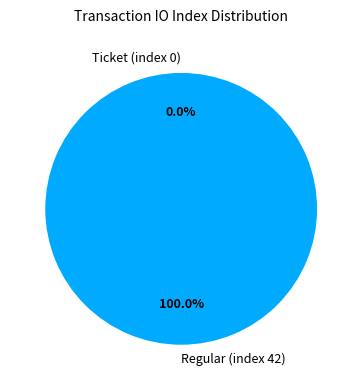

Count the number of slices in the pie.

2